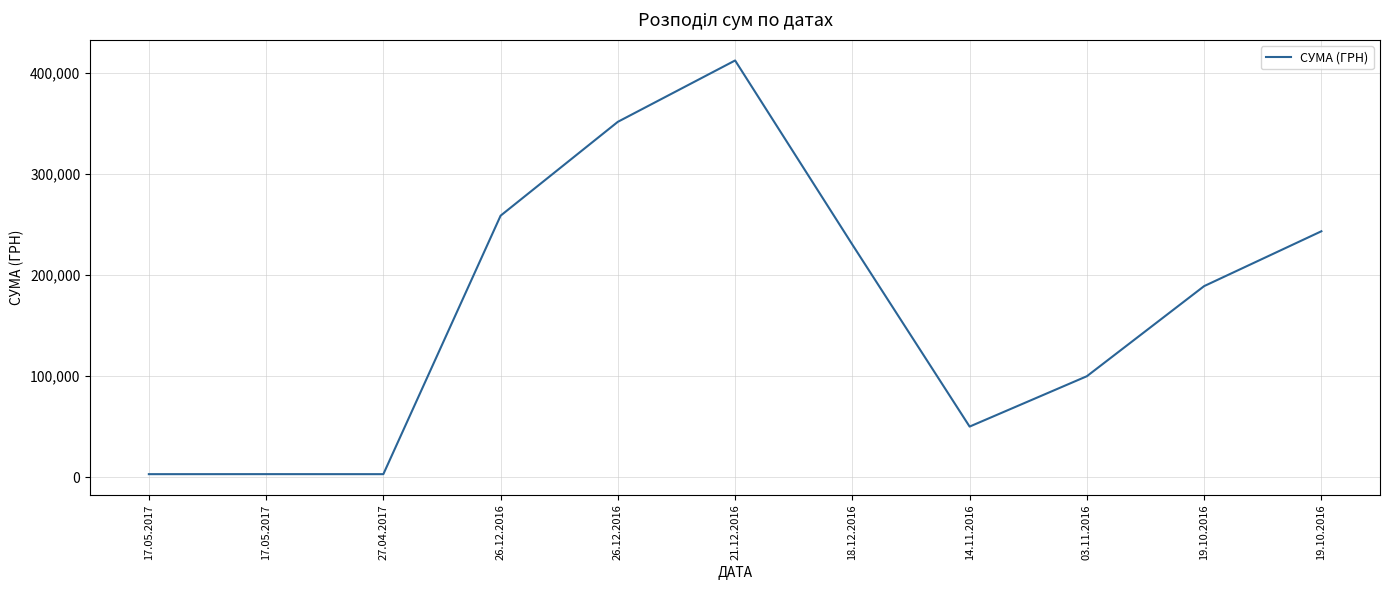

What is the change in value from 17.05.2017 to 18.12.2016?

+227088.2